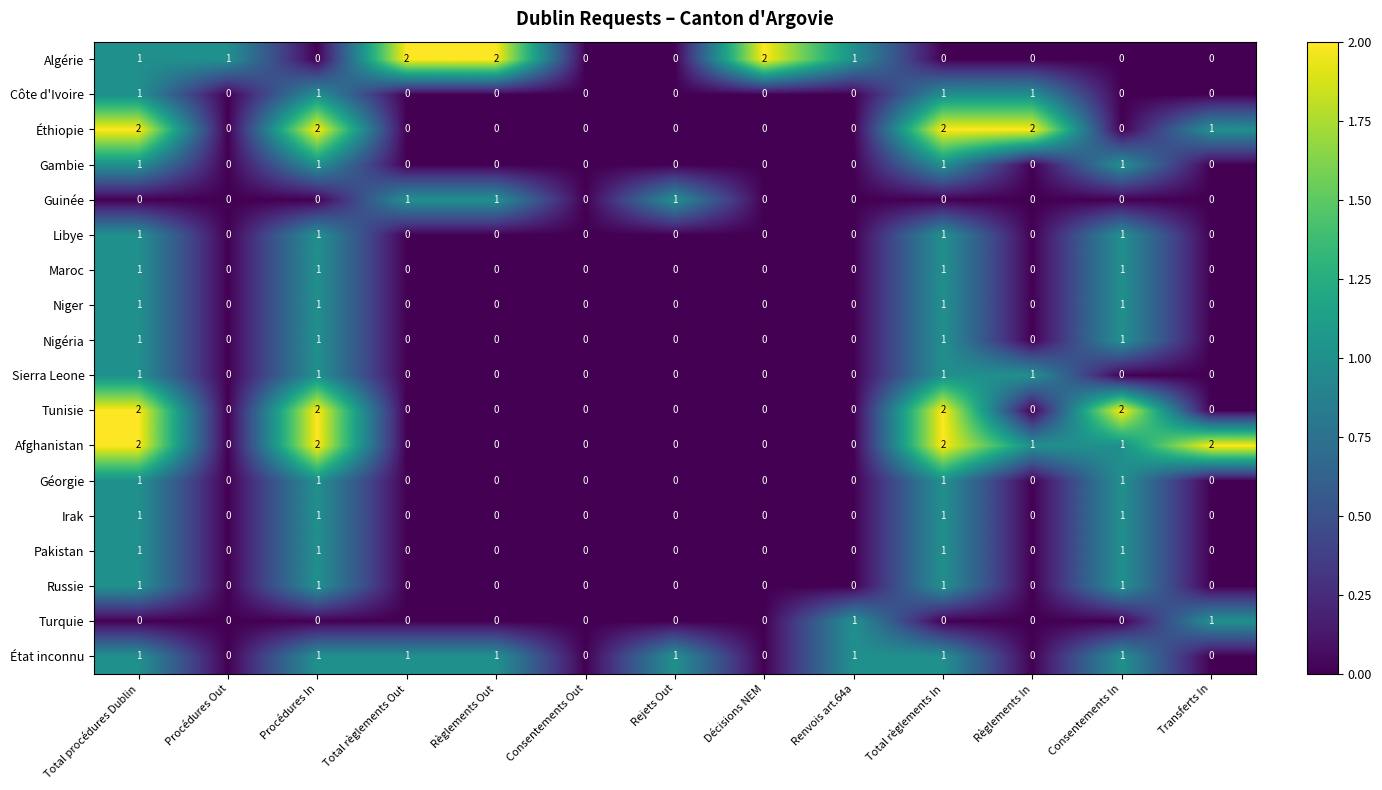

Which series changed the most between Procédures Out and Consentements Out?

Algérie